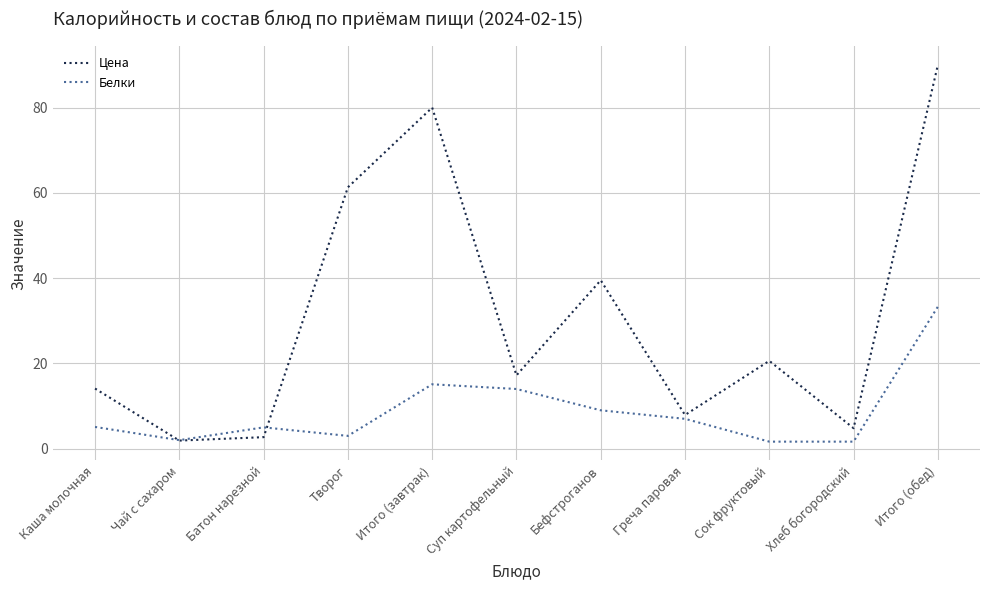

True or false: Белки has a value of 2.0 at Греча паровая.

False